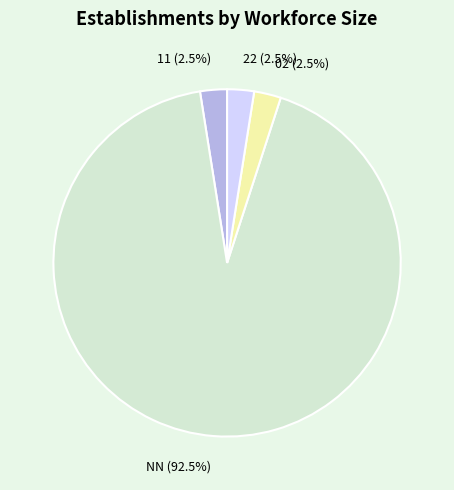

To the nearest percent, what is the difference between the largest and smallest slice percentages?

90%